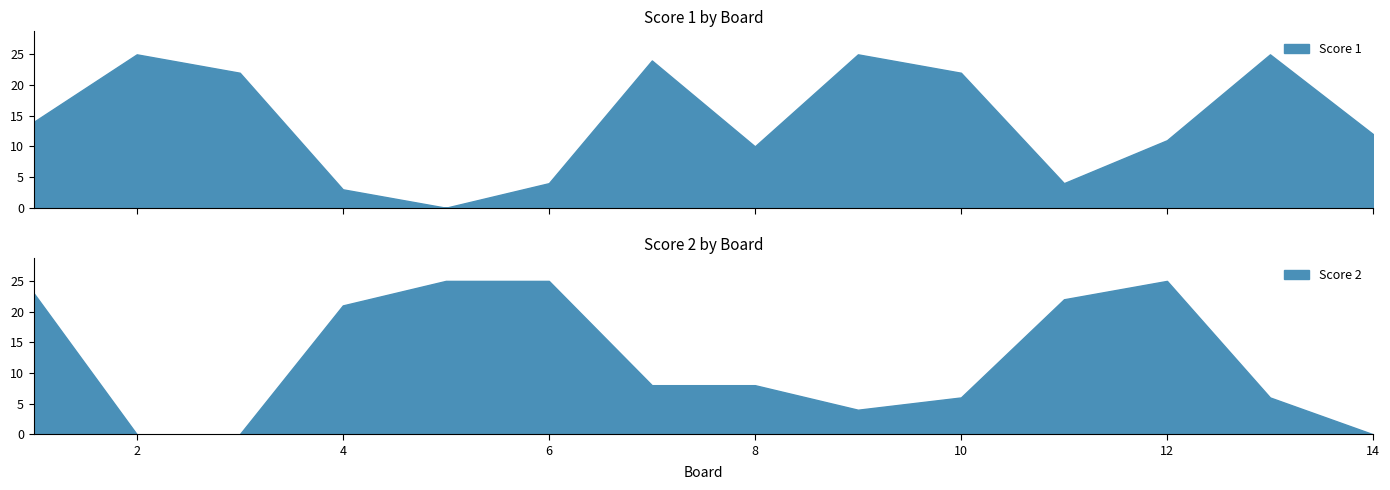

True or false: Score 1 has more than 0 interior local peaks.

True